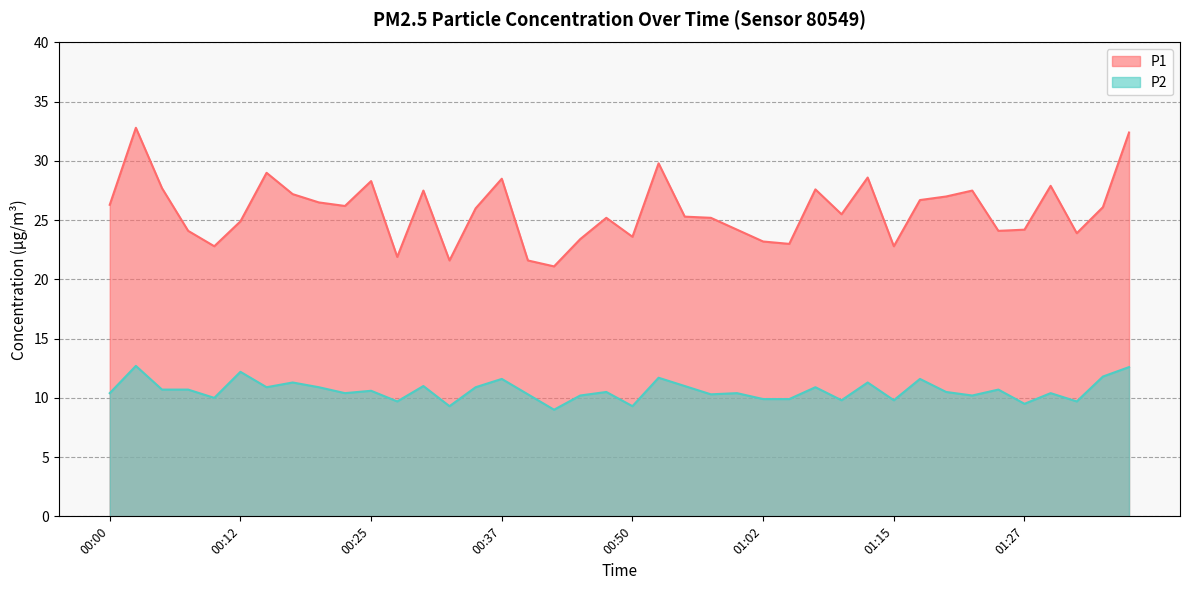

Does the chart display data point markers on the line(s)?

No